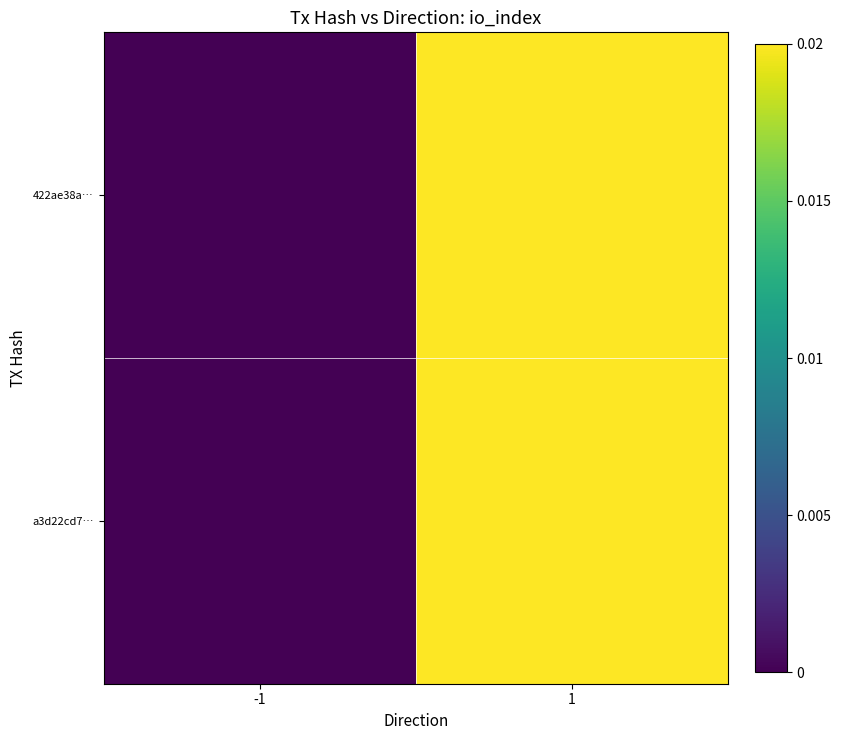

Rank the series at -1 from lowest to highest value.

422ae38a…, a3d22cd7…